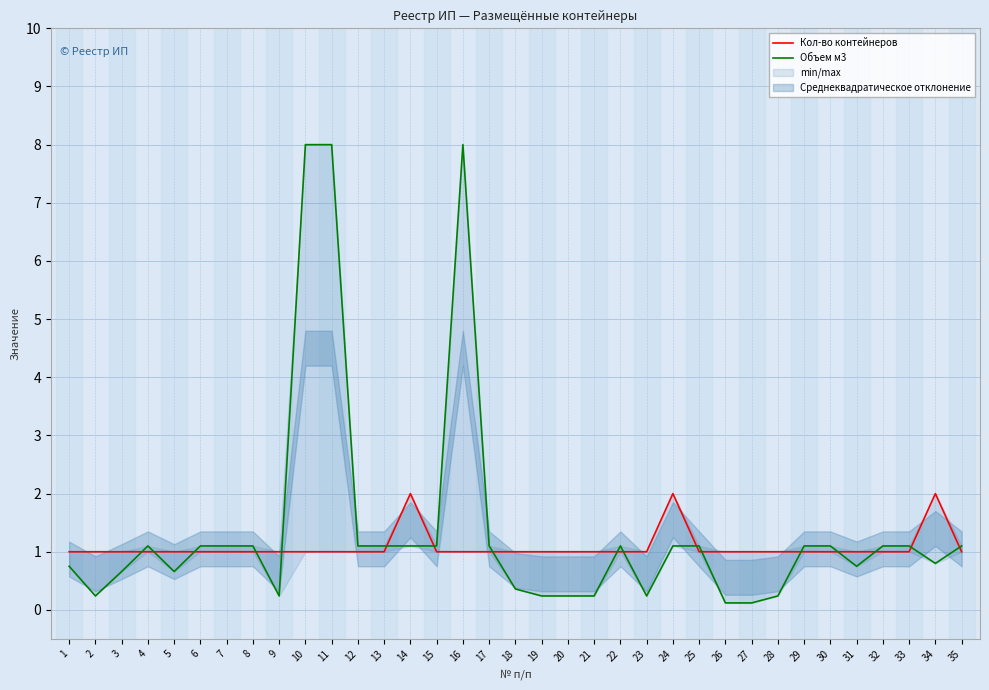

The Объем м3 series shows 1.1 at 22. True or false?

True